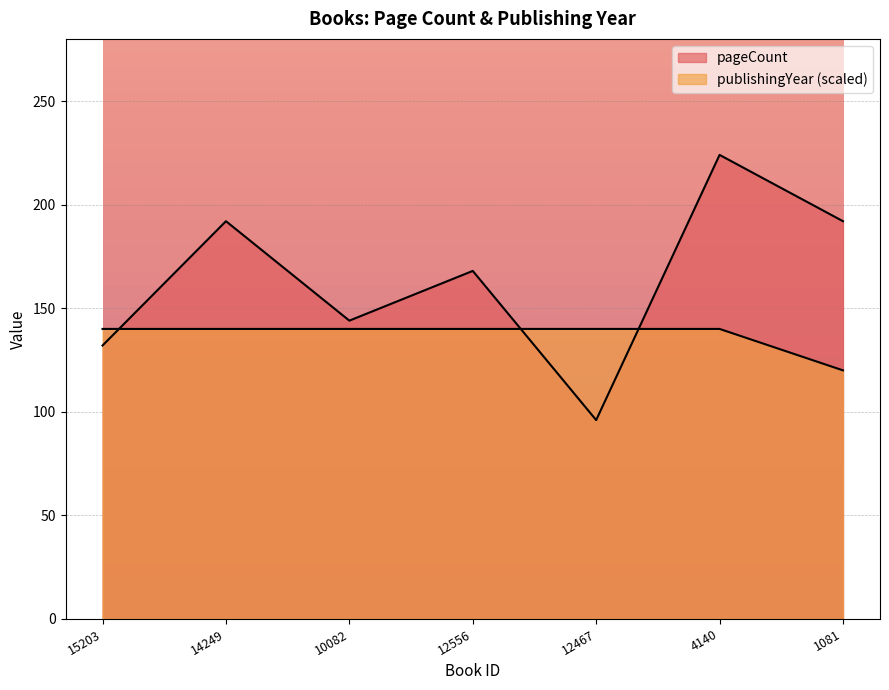

At which category does pageCount reach its first local peak?

14249